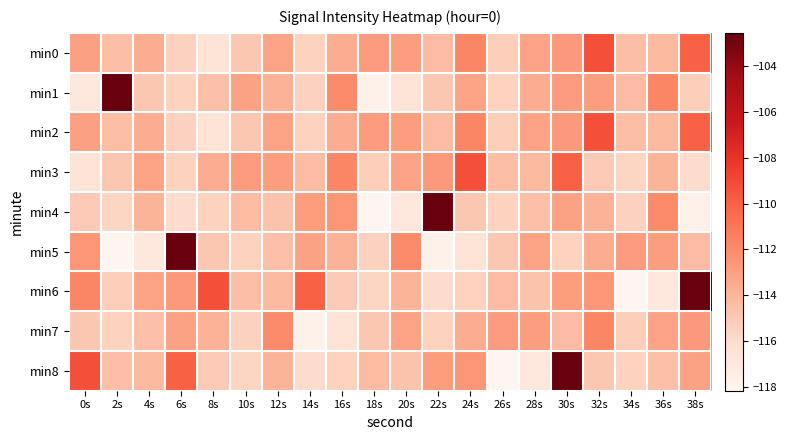

Reading right to left, extract all data points from this chart.

min0: 38s=-110.0	36s=-114.3	34s=-114.5	32s=-109.3	30s=-112.6	28s=-113.2	26s=-115.3	24s=-111.7	22s=-114.3	20s=-112.8	18s=-112.8	16s=-113.6	14s=-115.5	12s=-113.2	10s=-114.9	8s=-116.6	6s=-115.5	4s=-113.6	2s=-114.5	0s=-113.0
min1: 38s=-115.3	36s=-111.7	34s=-114.3	32s=-112.8	30s=-112.8	28s=-113.6	26s=-115.5	24s=-113.2	22s=-114.9	20s=-116.6	18s=-117.8	16s=-112.0	14s=-115.5	12s=-113.9	10s=-113.1	8s=-114.5	6s=-115.5	4s=-114.9	2s=-102.5	0s=-116.9
min2: 38s=-110.0	36s=-114.3	34s=-114.5	32s=-109.3	30s=-112.6	28s=-113.2	26s=-115.3	24s=-111.7	22s=-114.3	20s=-112.8	18s=-112.8	16s=-113.6	14s=-115.5	12s=-113.2	10s=-114.9	8s=-116.6	6s=-115.5	4s=-113.6	2s=-114.5	0s=-113.0
min3: 38s=-116.0	36s=-113.9	34s=-115.6	32s=-115.1	30s=-110.0	28s=-114.3	26s=-114.5	24s=-109.3	22s=-112.6	20s=-113.2	18s=-115.3	16s=-111.7	14s=-114.3	12s=-112.8	10s=-112.8	8s=-113.6	6s=-115.5	4s=-113.2	2s=-114.9	0s=-116.6
min4: 38s=-117.8	36s=-112.0	34s=-115.5	32s=-113.9	30s=-113.1	28s=-114.5	26s=-115.5	24s=-114.9	22s=-102.5	20s=-116.9	18s=-118.2	16s=-112.5	14s=-112.8	12s=-114.7	10s=-114.3	8s=-115.5	6s=-116.0	4s=-113.9	2s=-115.6	0s=-115.1
min5: 38s=-114.3	36s=-112.8	34s=-112.8	32s=-113.6	30s=-115.5	28s=-113.2	26s=-114.9	24s=-116.6	22s=-117.8	20s=-112.0	18s=-115.5	16s=-113.9	14s=-113.1	12s=-114.5	10s=-115.5	8s=-114.9	6s=-102.5	4s=-116.9	2s=-118.2	0s=-112.5
min6: 38s=-102.5	36s=-116.9	34s=-118.2	32s=-112.5	30s=-112.8	28s=-114.7	26s=-114.3	24s=-115.5	22s=-116.0	20s=-113.9	18s=-115.6	16s=-115.1	14s=-110.0	12s=-114.3	10s=-114.5	8s=-109.3	6s=-112.6	4s=-113.2	2s=-115.3	0s=-111.7
min7: 38s=-112.6	36s=-113.2	34s=-115.3	32s=-111.7	30s=-114.3	28s=-112.8	26s=-112.8	24s=-113.6	22s=-115.5	20s=-113.2	18s=-114.9	16s=-116.6	14s=-117.8	12s=-112.0	10s=-115.5	8s=-113.9	6s=-113.1	4s=-114.5	2s=-115.5	0s=-114.9
min8: 38s=-113.1	36s=-114.5	34s=-115.5	32s=-114.9	30s=-102.5	28s=-116.9	26s=-118.2	24s=-112.5	22s=-112.8	20s=-114.7	18s=-114.3	16s=-115.5	14s=-116.0	12s=-113.9	10s=-115.6	8s=-115.1	6s=-110.0	4s=-114.3	2s=-114.5	0s=-109.3